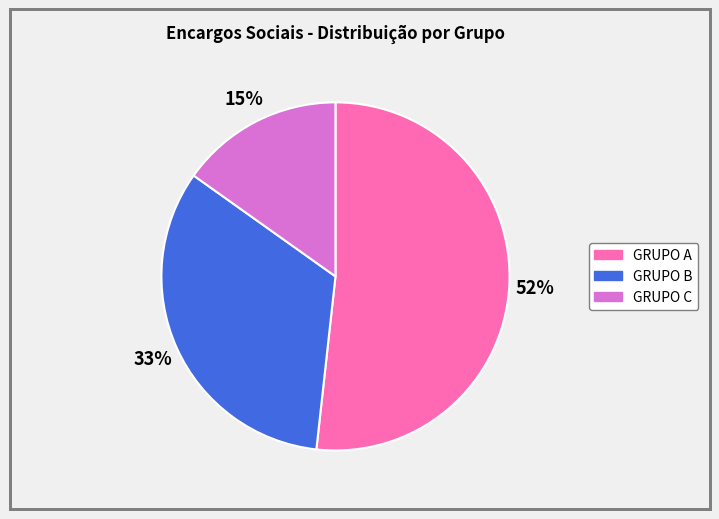

Is there a majority slice in this chart?

Yes